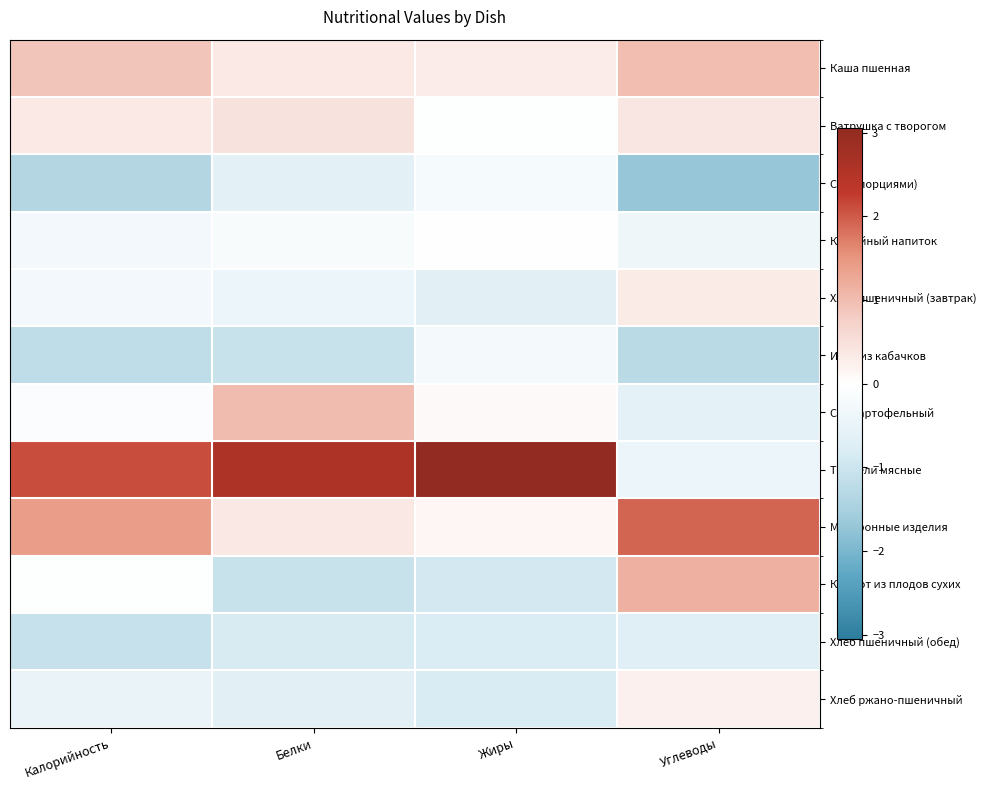

List the series in order of their peak value, lowest first.

Хлеб пшеничный (обед), Икра из кабачков, Сыр (порциями), Кофейный напиток, Хлеб ржано-пшеничный, Хлеб пшеничный (завтрак), Ватрушка с творогом, Каша пшенная, Суп картофельный, Компот из плодов сухих, Макаронные изделия, Тефтели мясные